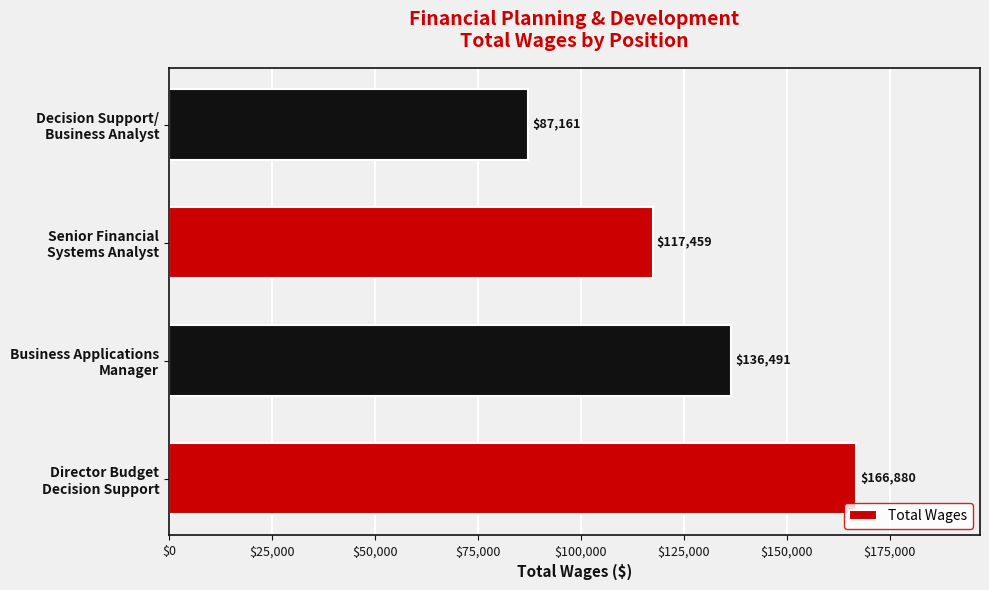

List the labels in order of value, smallest first.

Decision Support/
Business Analyst, Senior Financial
Systems Analyst, Business Applications
Manager, Director Budget
Decision Support